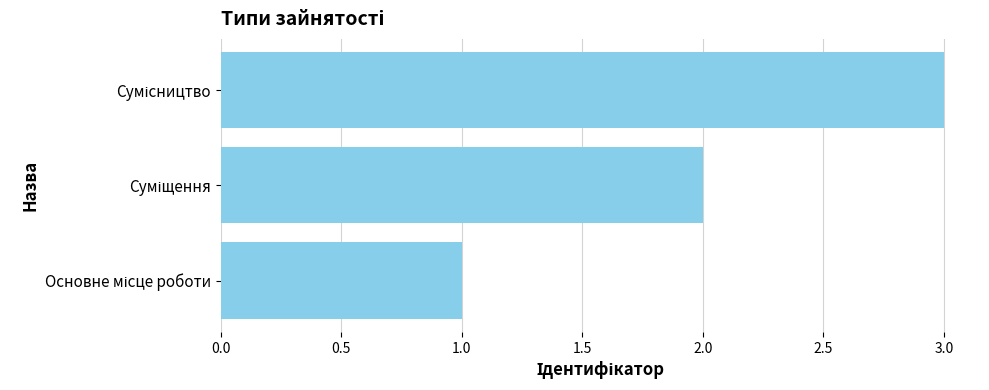

What is the greatest value displayed?

3